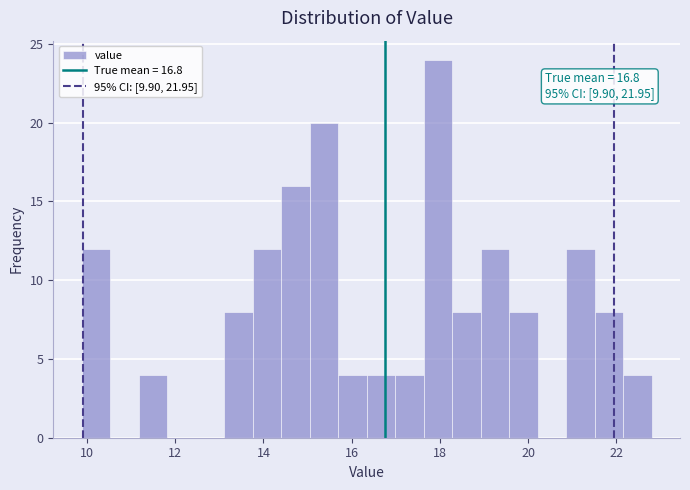

Read against the x-axis, roughly where is the centre of the tallest bar?

18.0